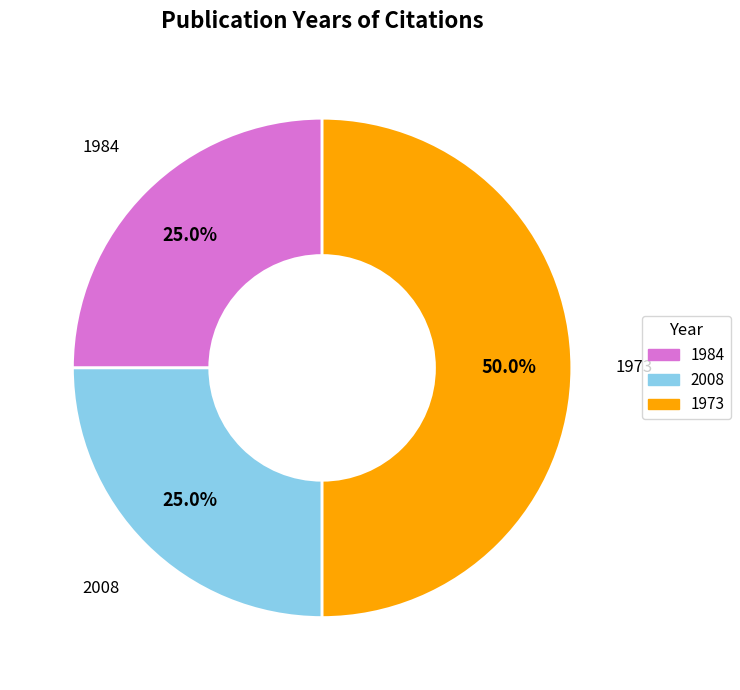

How many slices are in this pie chart?

3